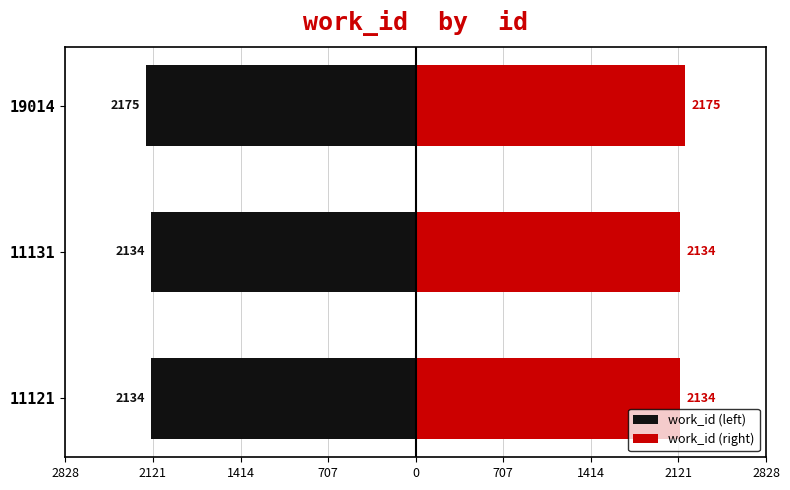

Which series has the largest total across all categories?

work_id (right)